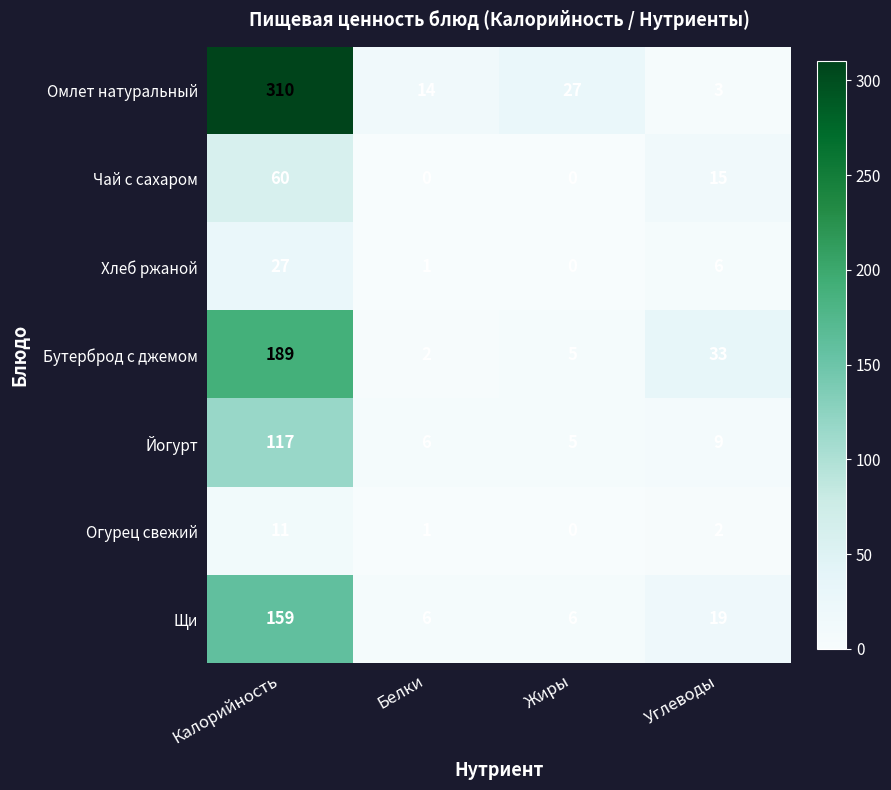

List the labels in order of Бутерброд с джемом value, largest first.

Калорийность, Углеводы, Жиры, Белки